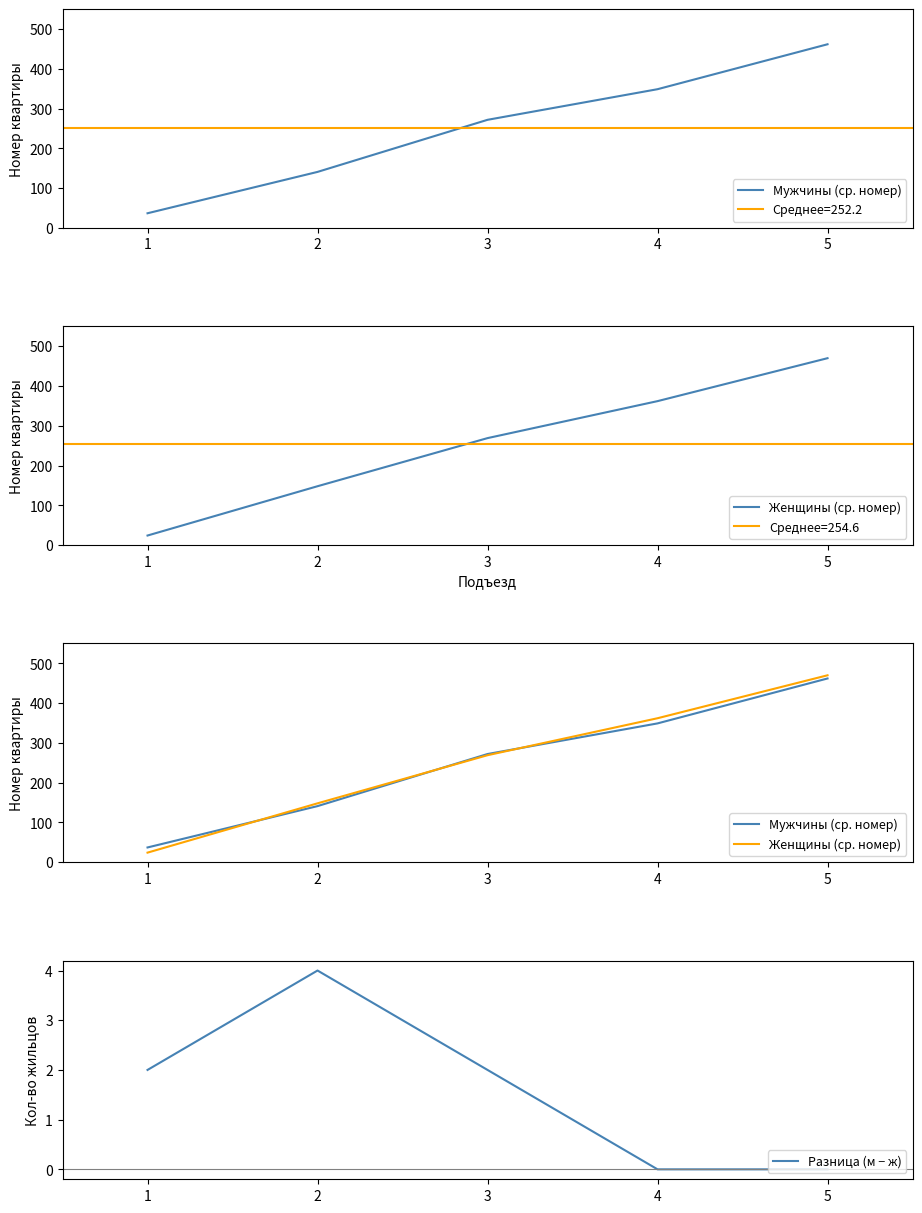

True or false: Разница (м − ж) has more than 2 interior local peaks.

False